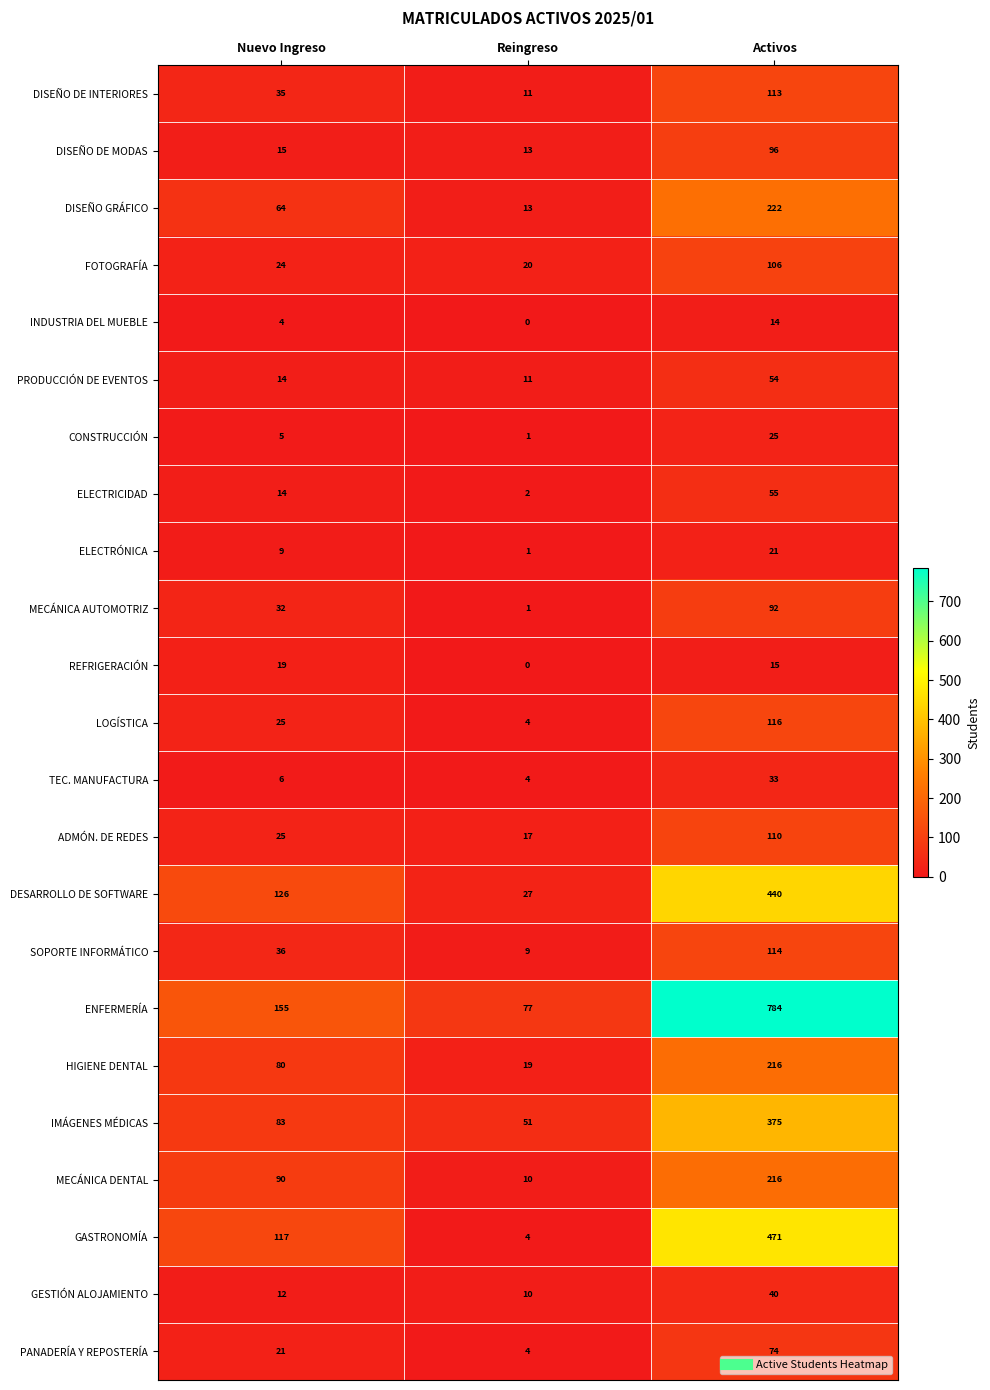

List the labels in order of INDUSTRIA DEL MUEBLE value, largest first.

Activos, Nuevo Ingreso, Reingreso